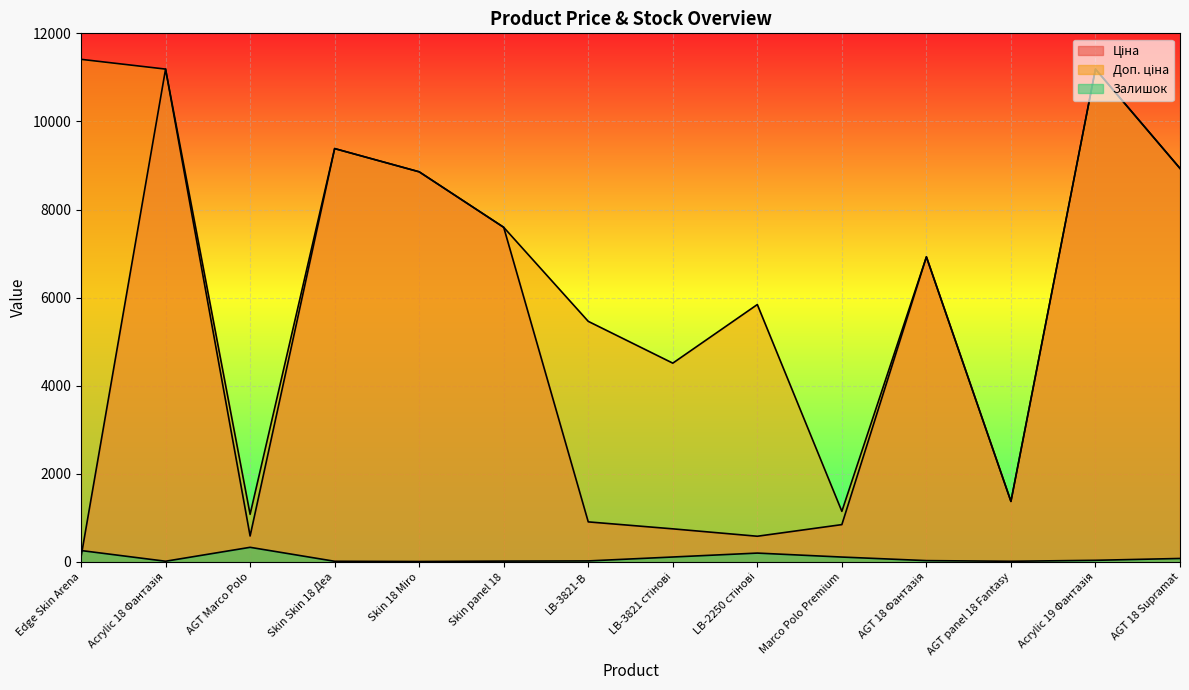

The value of Ціна at LB-3821 стінові is 1034.9. True or false?

False